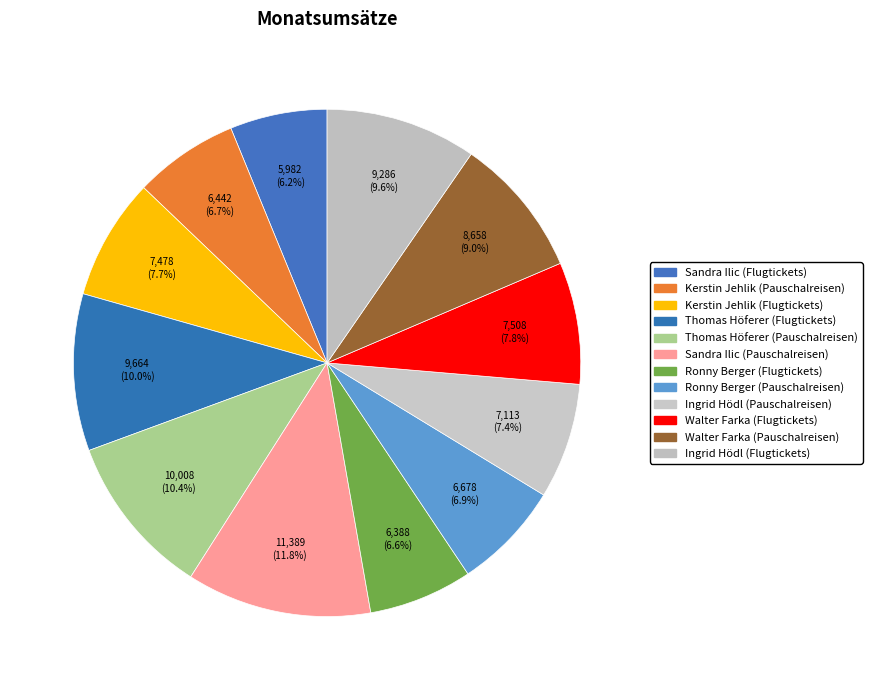

Does Kerstin Jehlik (Pauschalreisen) account for over 50% of the chart?

No